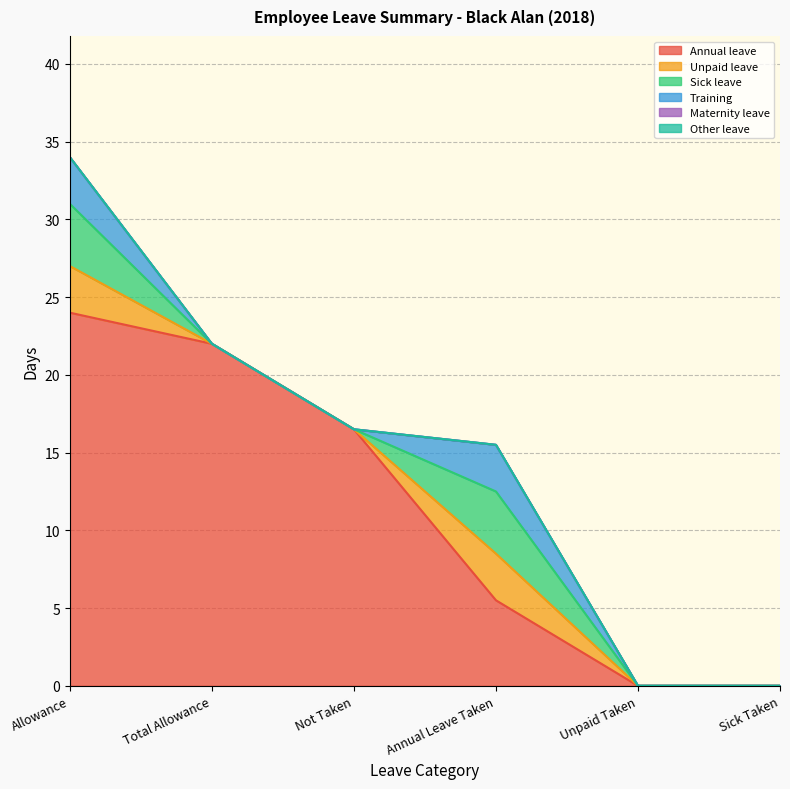

Where is Training nearest to the value 1?

Total Allowance